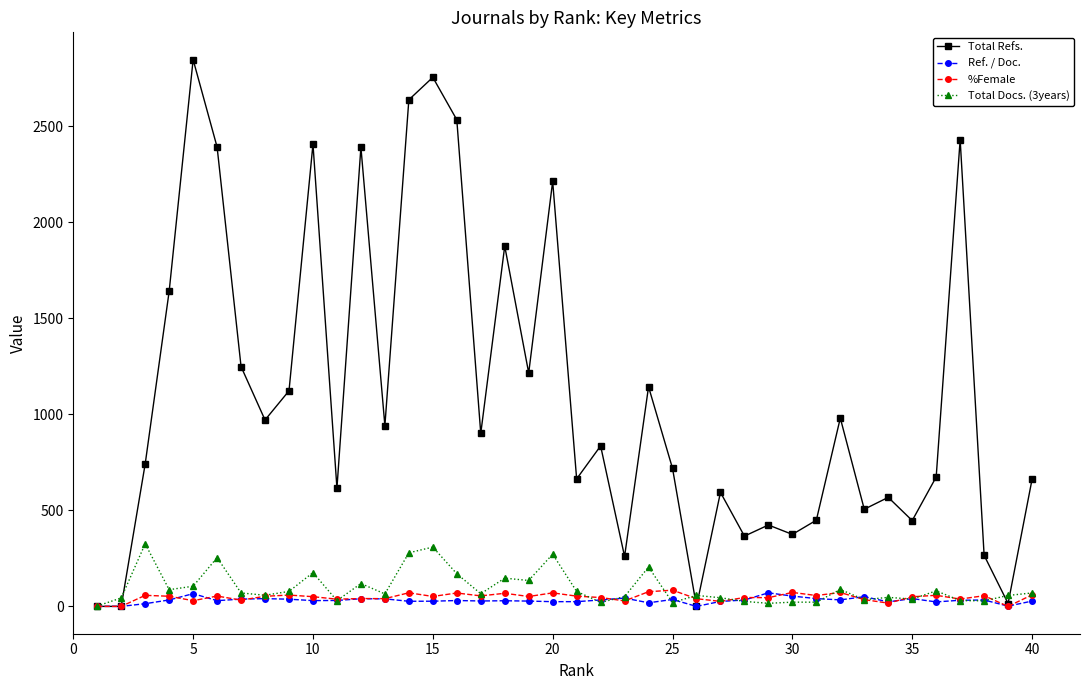

Which series has the largest total across all categories?

Total Refs.